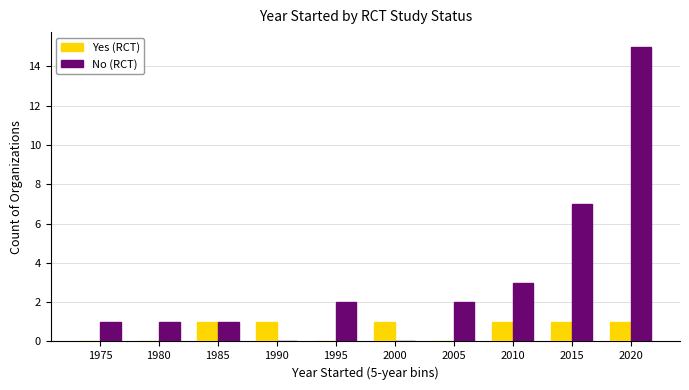

What is the total value across all series at 2015?

8